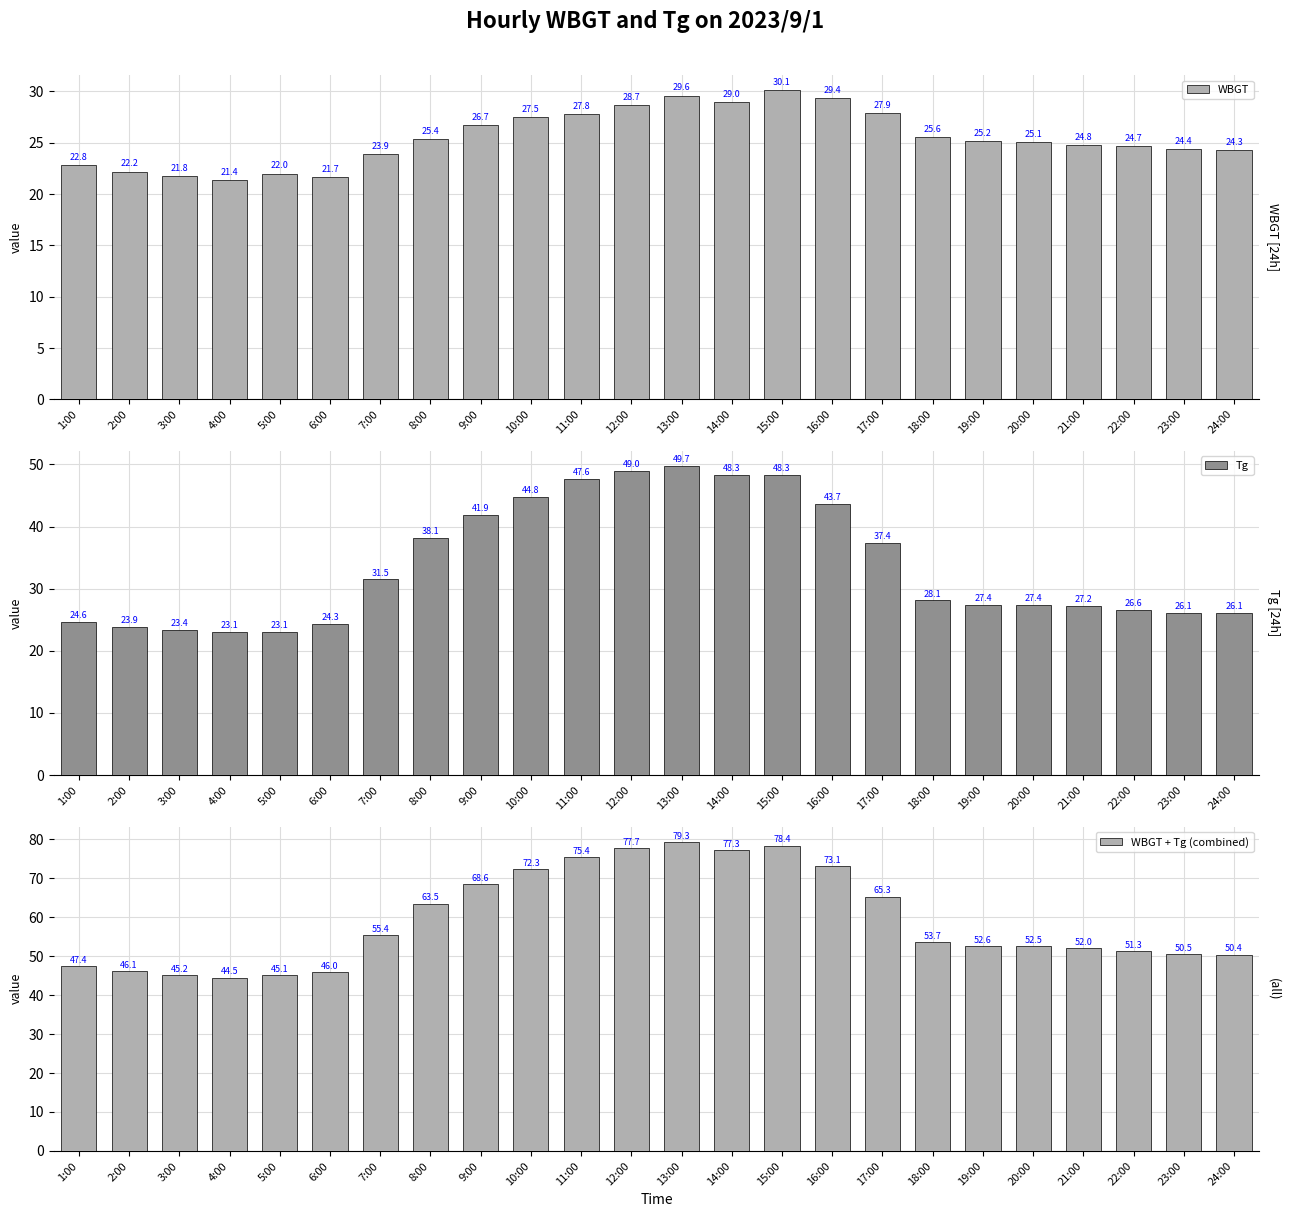

Reading left to right, extract all data points from this chart.

WBGT: 22.8	22.2	21.8	21.4	22.0	21.7	23.9	25.4	26.7	27.5	27.8	28.7	29.6	29.0	30.1	29.4	27.9	25.6	25.2	25.1	24.8	24.7	24.4	24.3
Tg: 24.6	23.9	23.4	23.1	23.1	24.3	31.5	38.1	41.9	44.8	47.6	49.0	49.7	48.3	48.3	43.7	37.4	28.1	27.4	27.4	27.2	26.6	26.1	26.1
WBGT + Tg (combined): 47.4	46.1	45.2	44.5	45.1	46.0	55.4	63.5	68.6	72.3	75.4	77.7	79.3	77.3	78.4	73.1	65.3	53.7	52.6	52.5	52.0	51.3	50.5	50.4